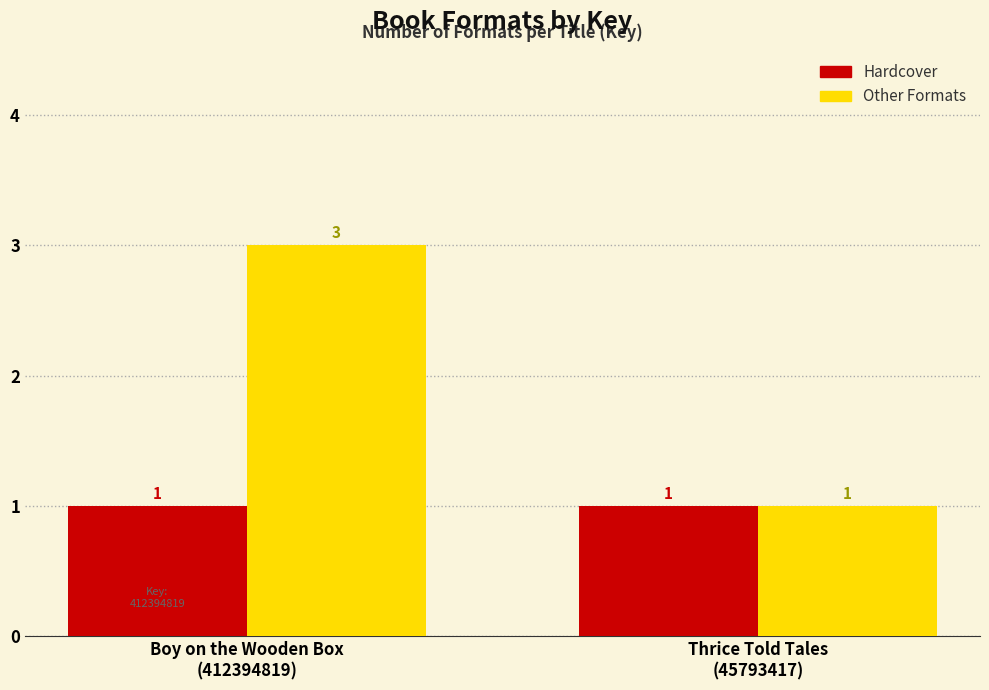

Reading left to right, transcribe all the data shown in this chart.

Hardcover: 1	1
Other Formats: 3	1